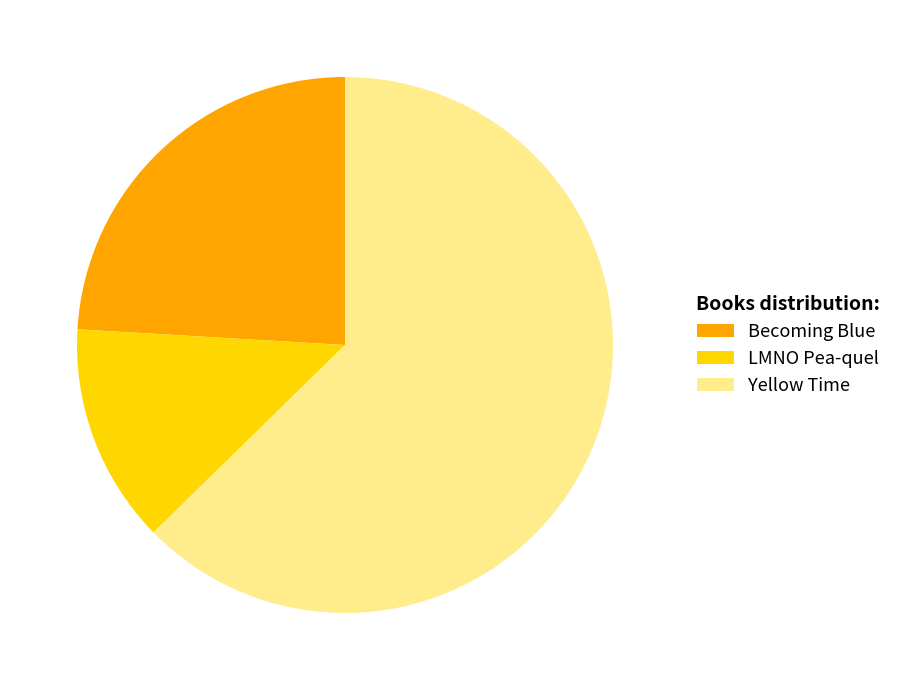

Which category accounts for the majority?

Yellow Time